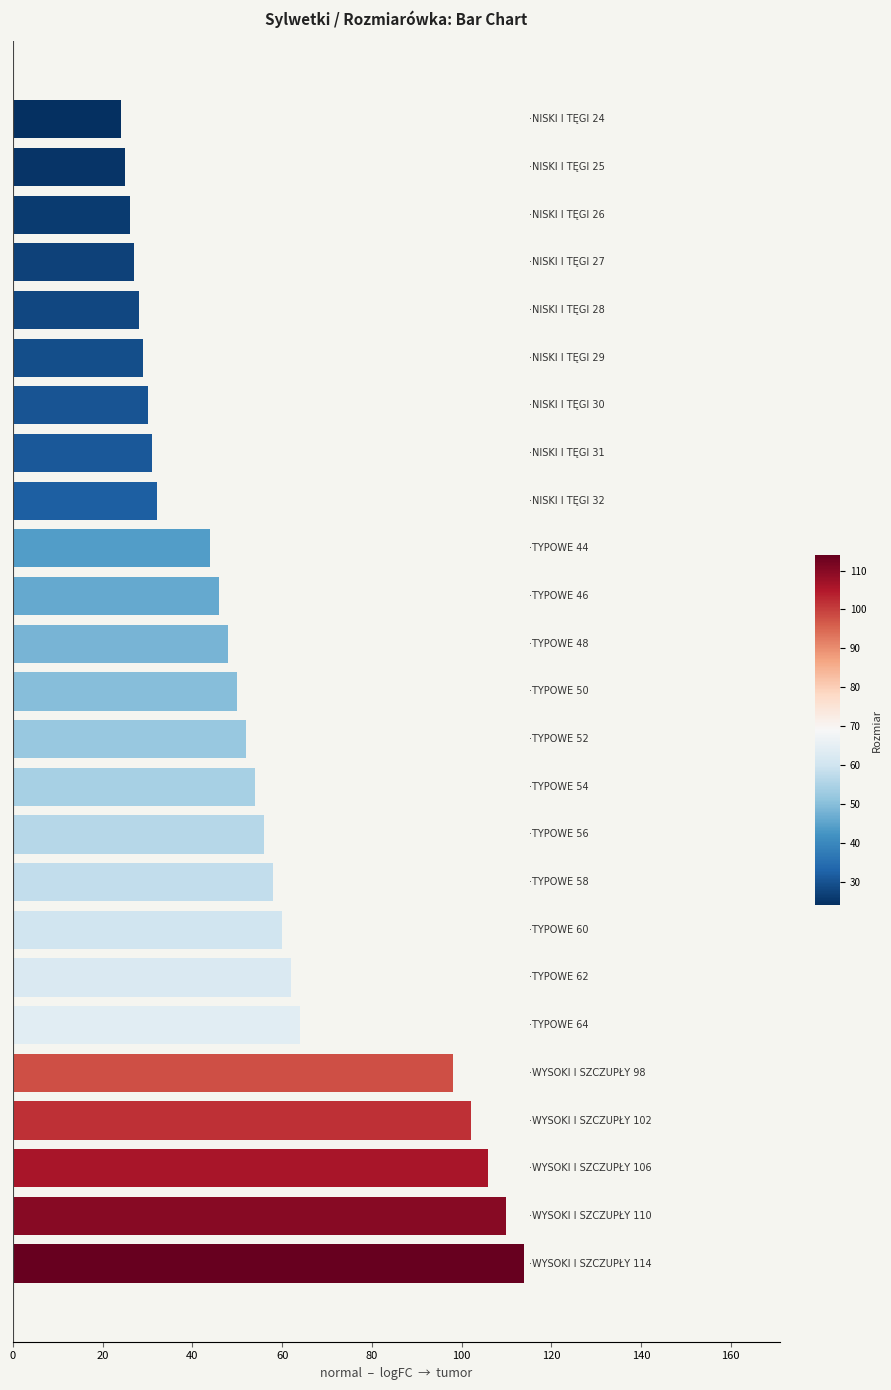

What is the greatest value displayed?

114